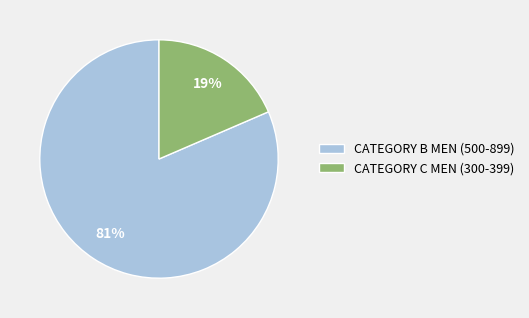

Is it true that CATEGORY C MEN (300-399) is 19% of the pie?

True